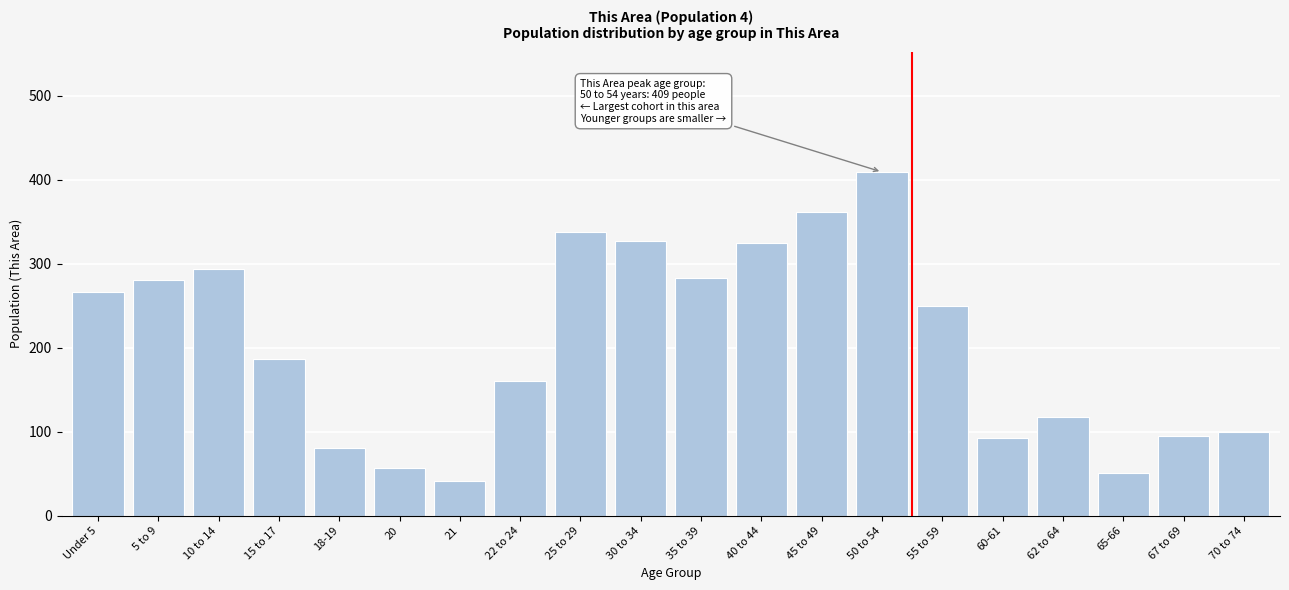

True or false: the data shows 80 at 18-19.

True